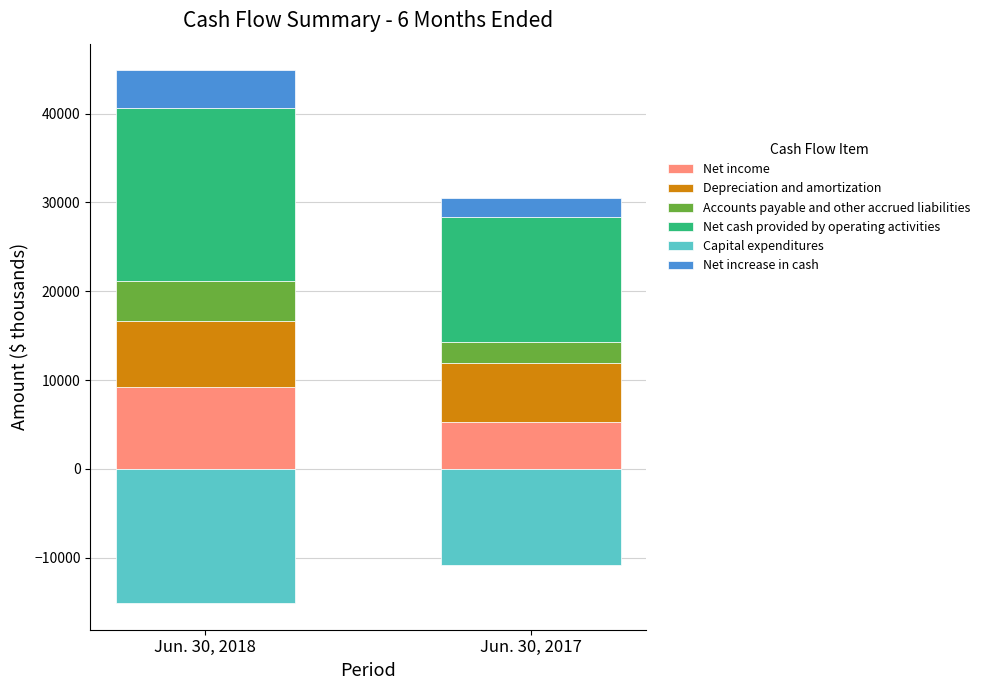

Between Jun. 30, 2017 and Jun. 30, 2018, which is larger?

Jun. 30, 2018